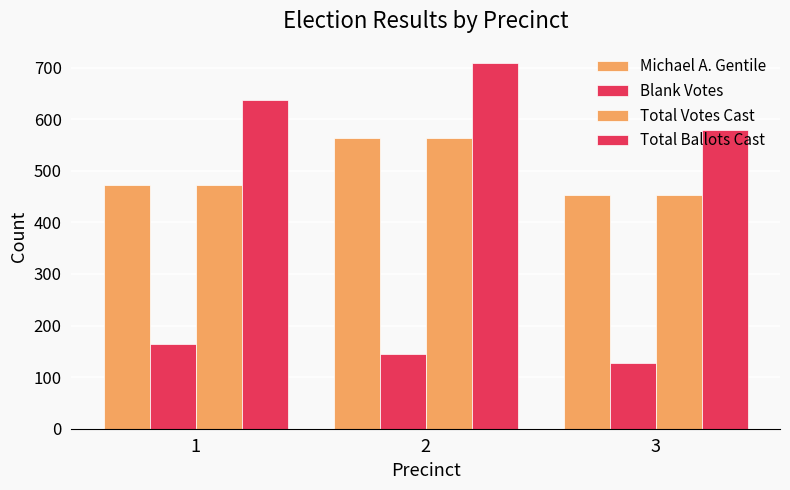

At which category is the sum across all series the highest?

2